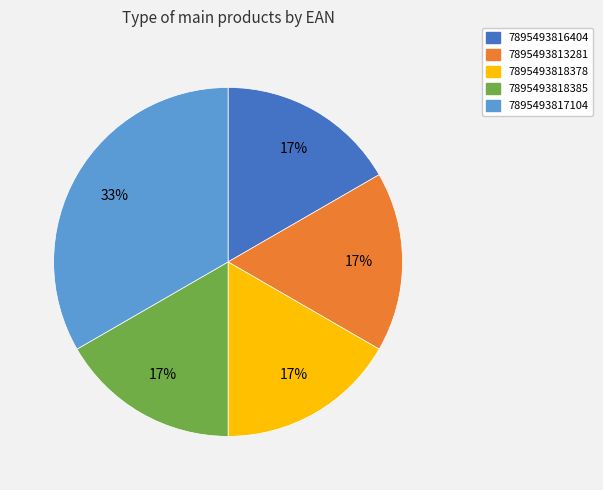

Approximately how many times larger is the value at 7895493813281 compared to 7895493817104?

0.5